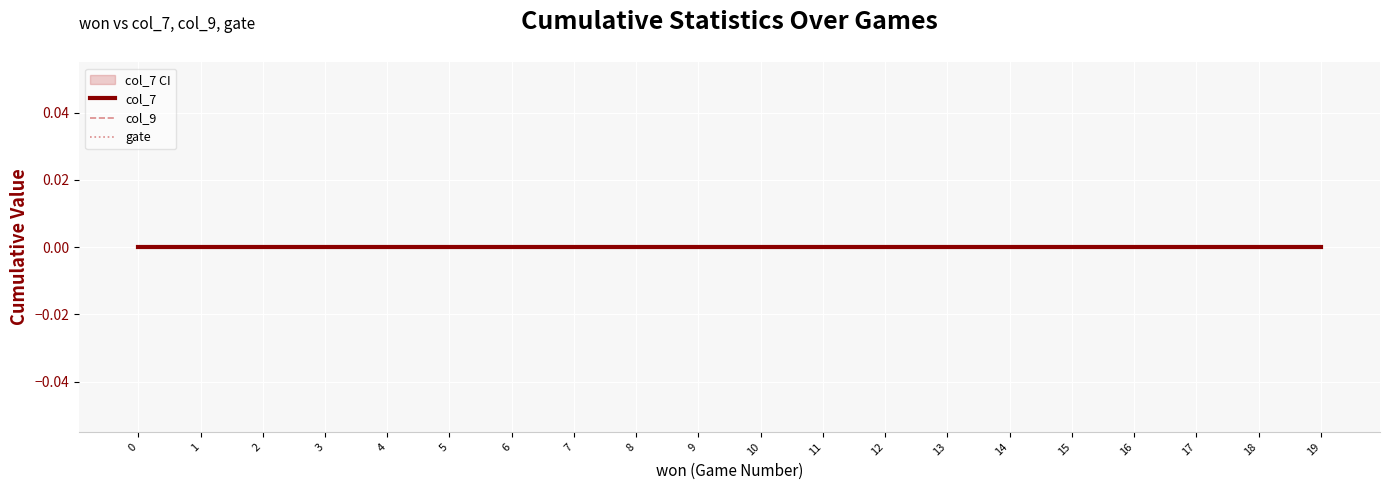

Is it true that col_9 equals 0 at 14?

True